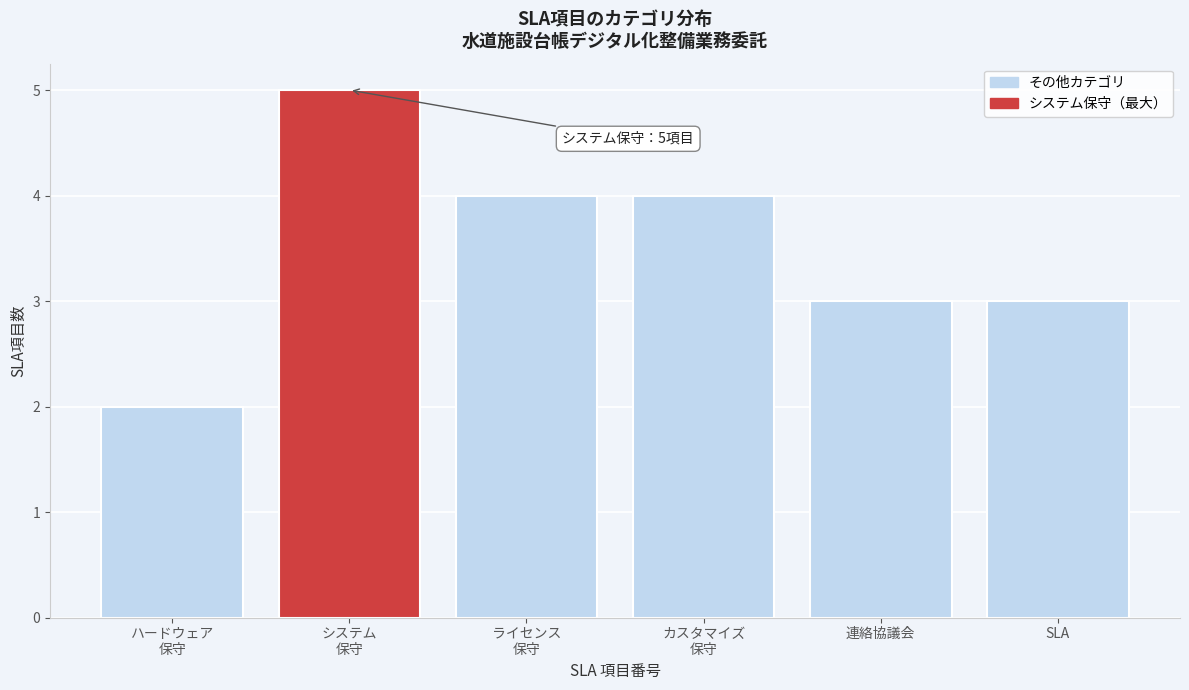

Reading left to right, transcribe all the data shown in this chart.

2	5	4	4	3	3